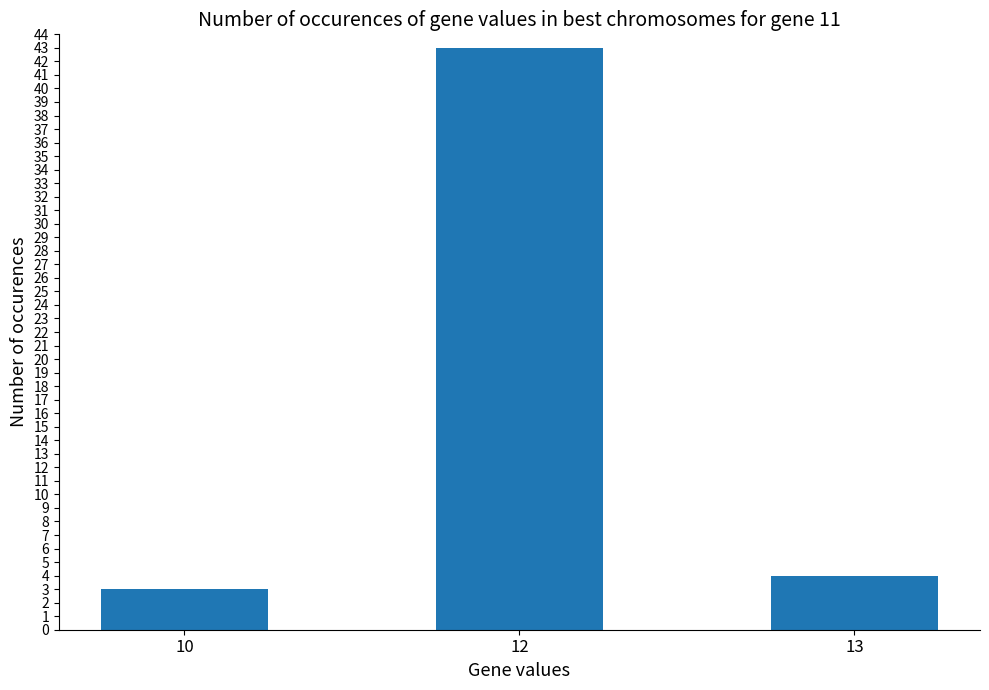

What is the approximate value at 13?

4